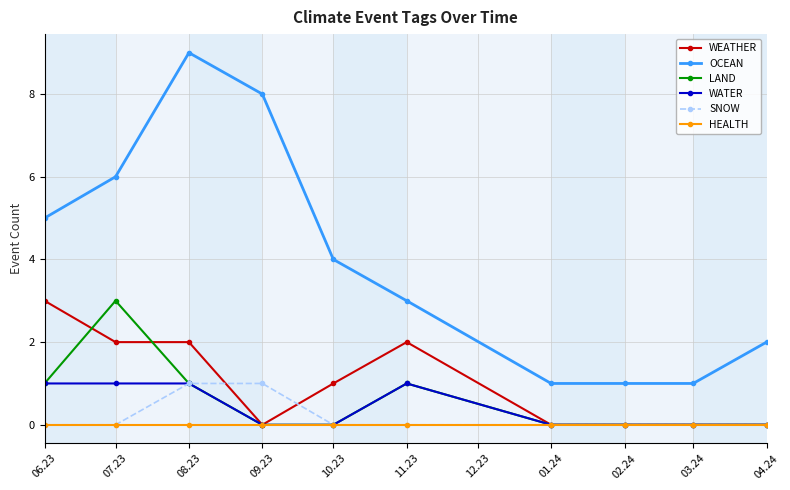

Count the OCEAN values in the range 1 to 6.

8